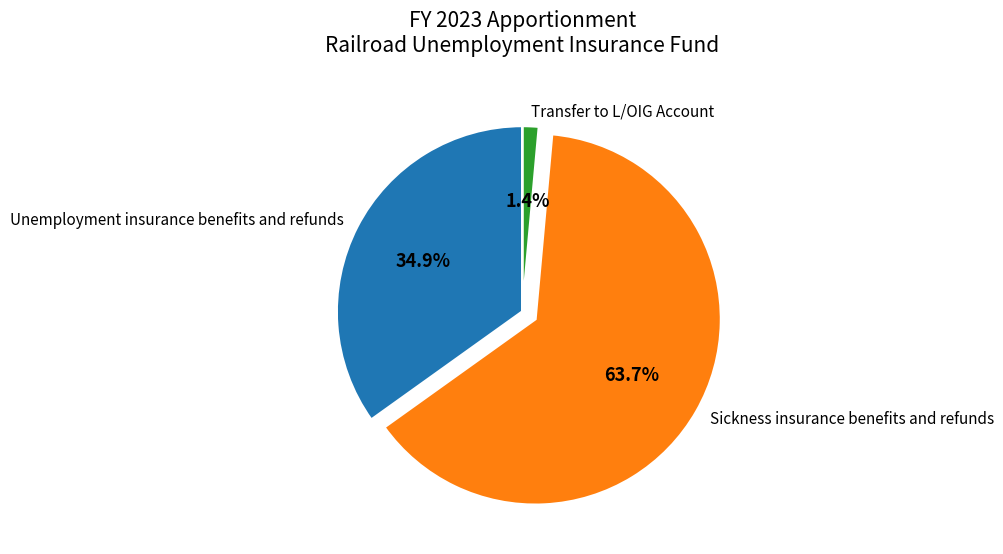

To the nearest percent, what is the average slice percentage?

33%